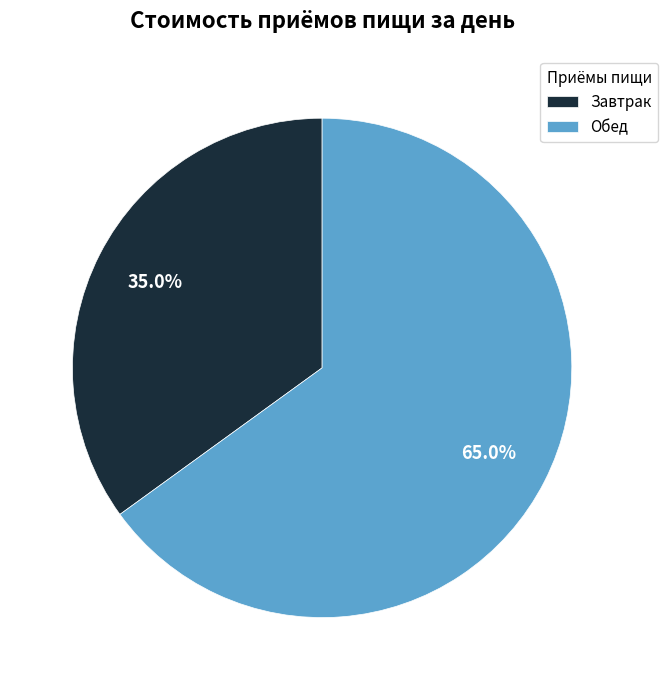

How many slices are in this pie chart?

2